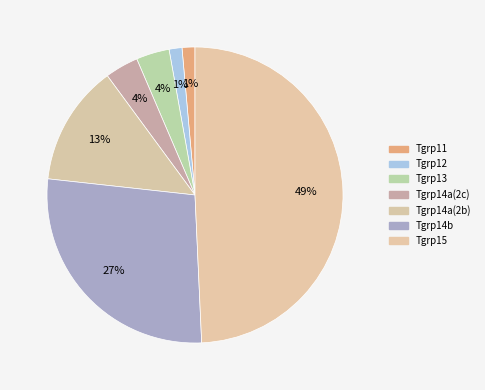

To the nearest percent, what is the combined percentage of Tgrp14a(2c) and Tgrp12?

5%